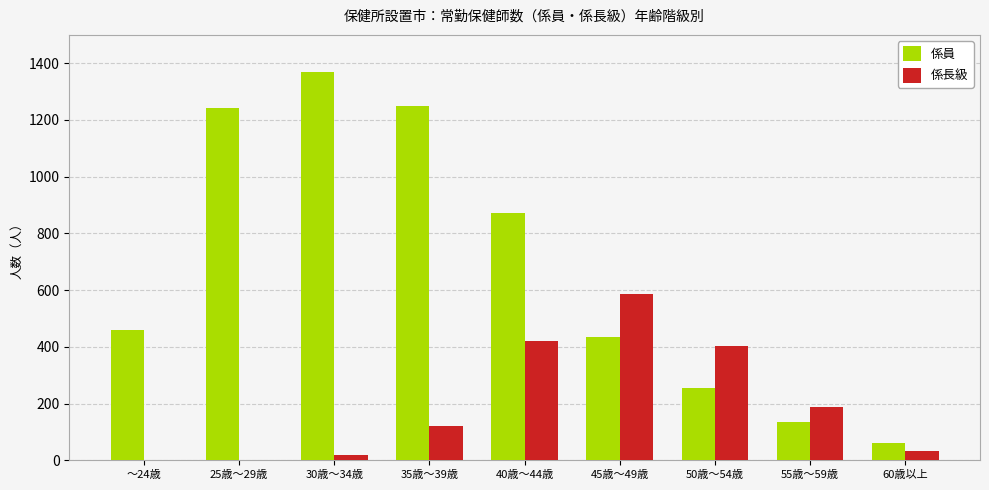

Where is 係員 nearest to the value 714?

40歳～44歳